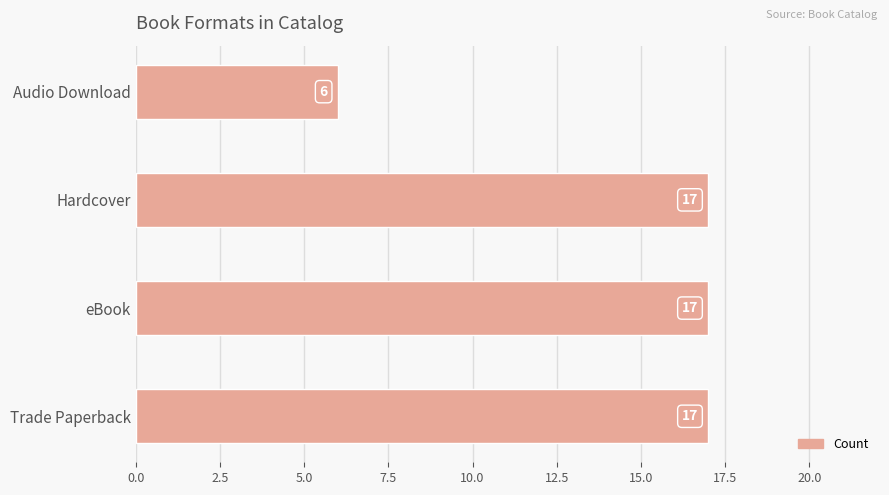

The chart shows a value of 27 at eBook. True or false?

False